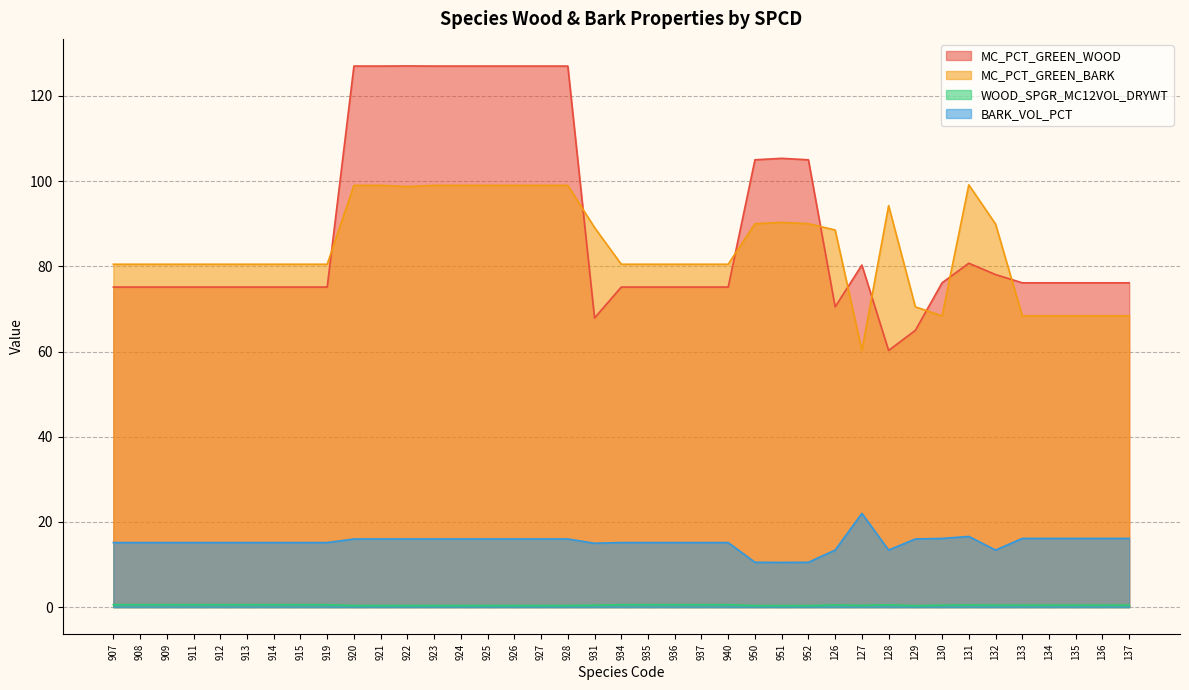

What is the difference between the second highest and minimum values in the WOOD_SPGR_MC12VOL_DRYWT series?

0.2